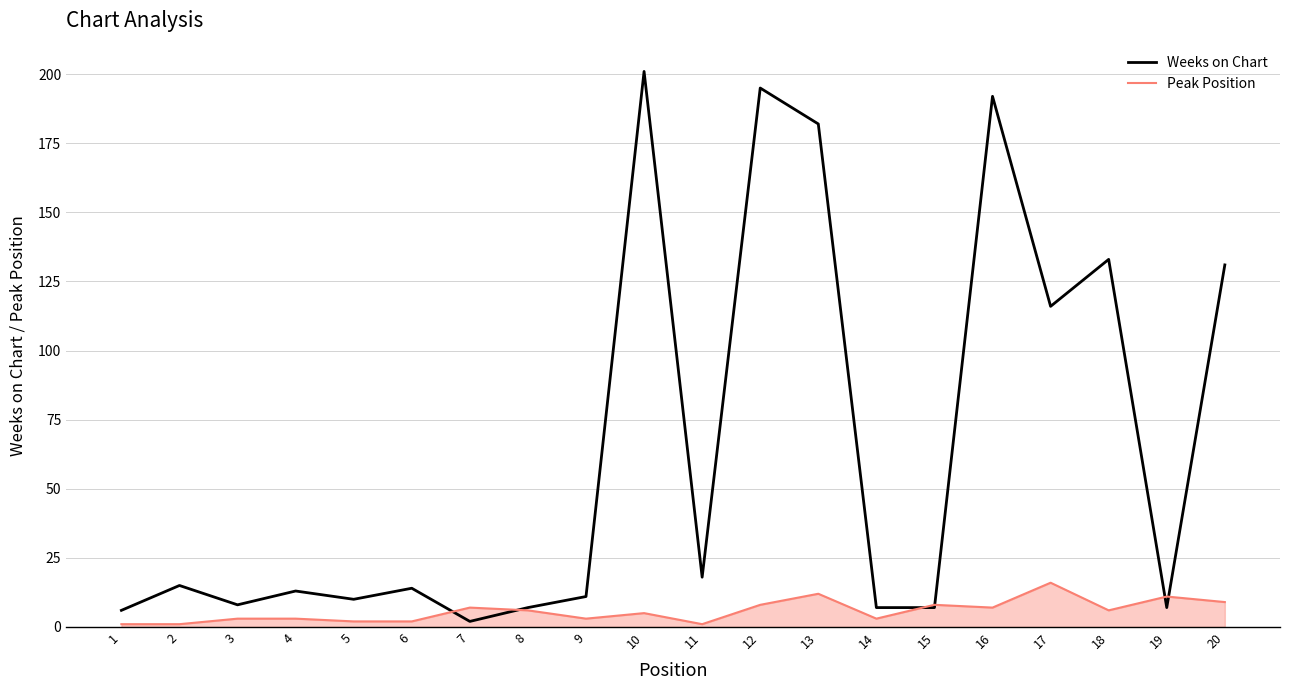

Does the chart display data point markers on the line(s)?

No